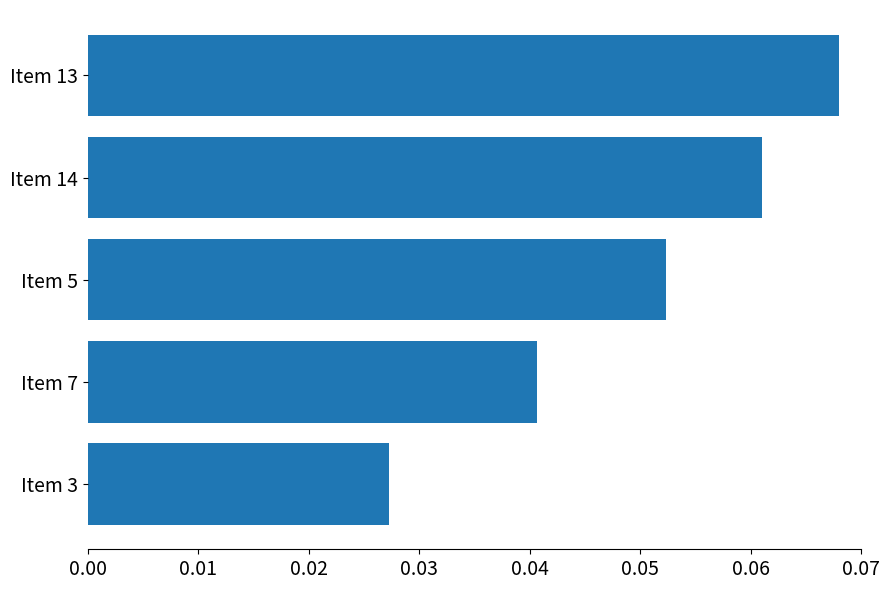

How many bars are there in total?

5